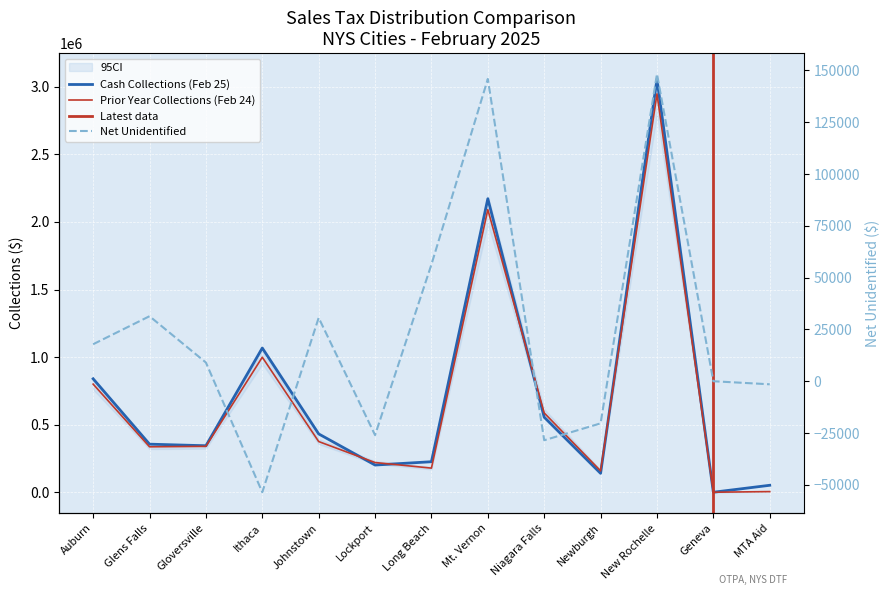

At which category does the chart reach its minimum across all series?

Ithaca